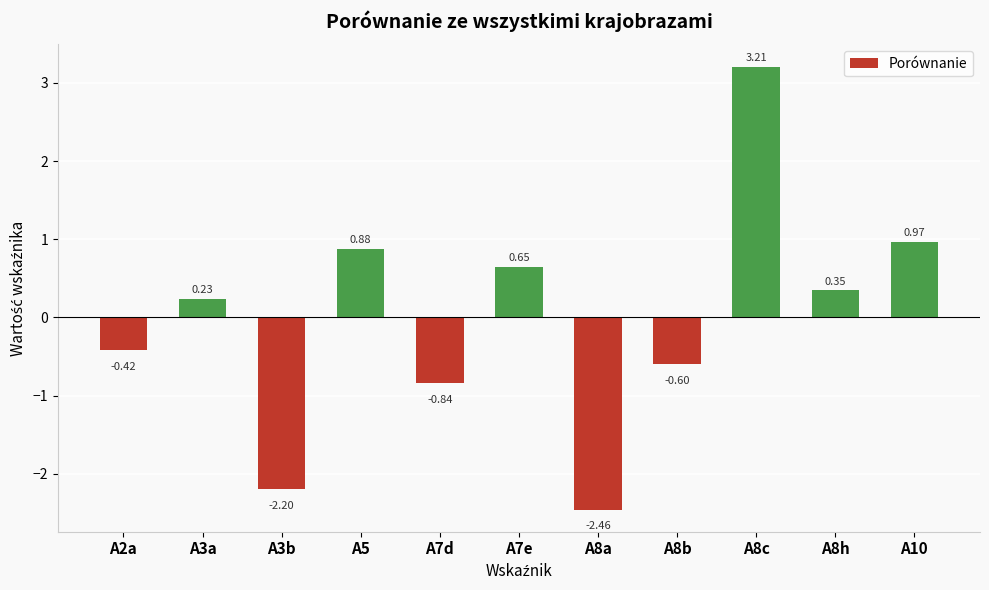

Rank the categories by value from lowest to highest.

A8a, A3b, A7d, A8b, A2a, A3a, A8h, A7e, A5, A10, A8c